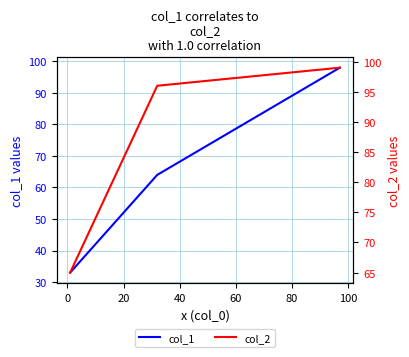

What is the lowest value of the col_1 series?

33